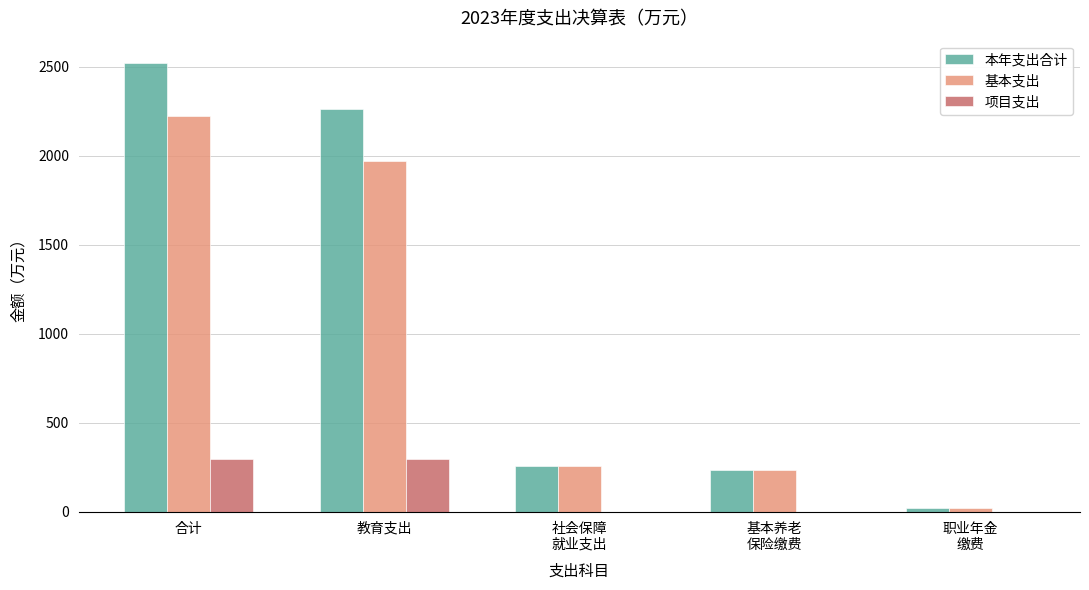

The value of 本年支出合计 at 合计 is 2521.3. True or false?

True